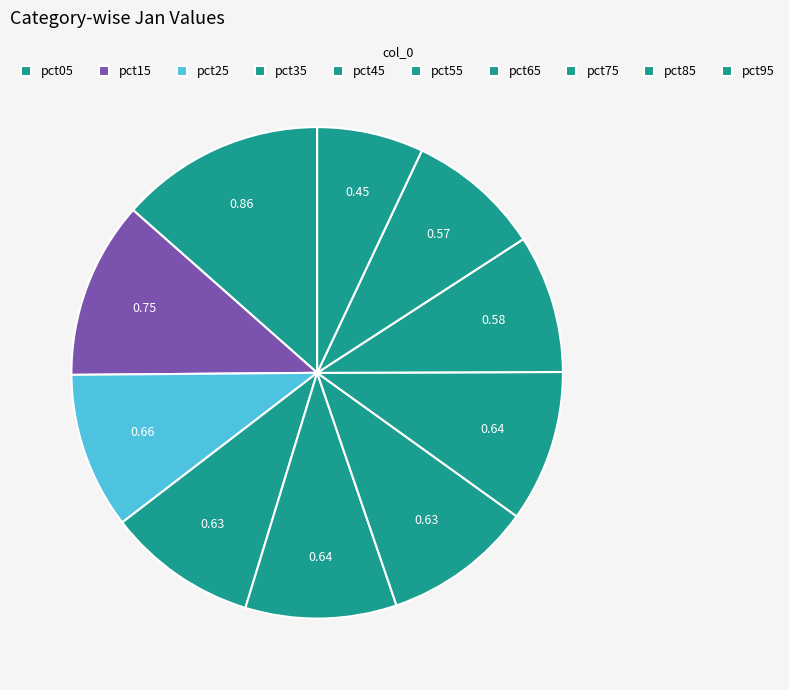

What is the smallest slice in the pie chart?

pct95